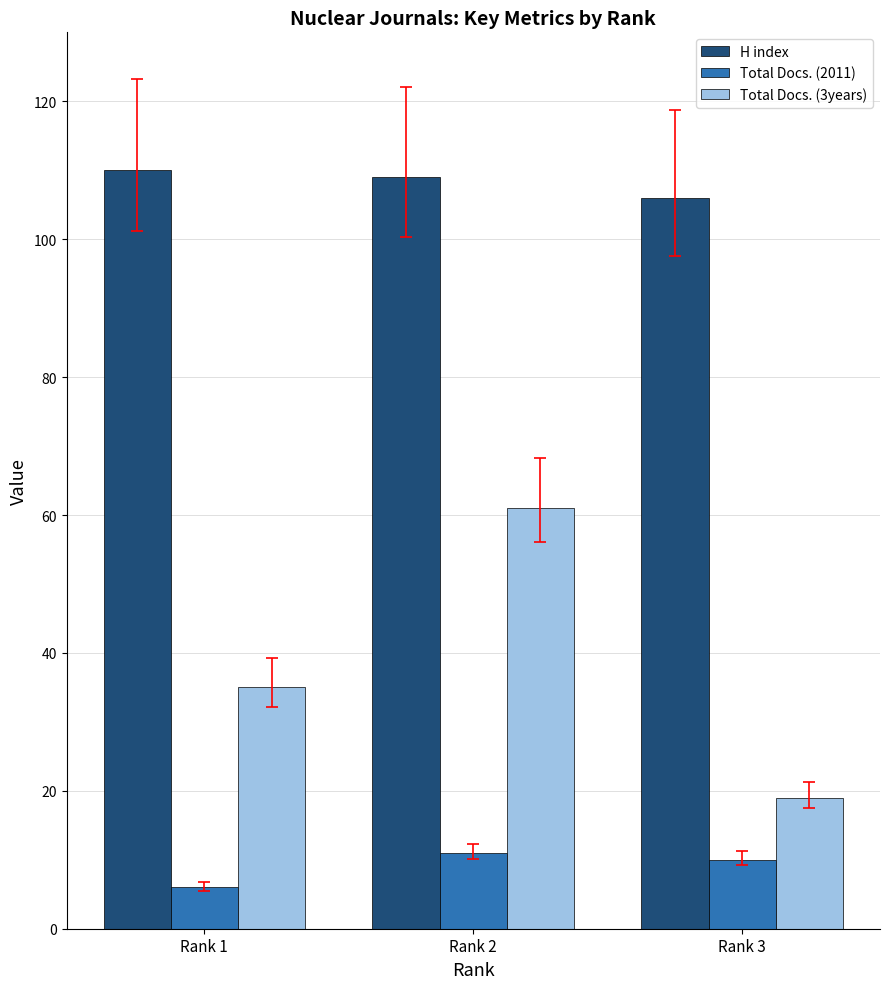

At Rank 3, list the series in order from largest to smallest.

H index, Total Docs. (3years), Total Docs. (2011)